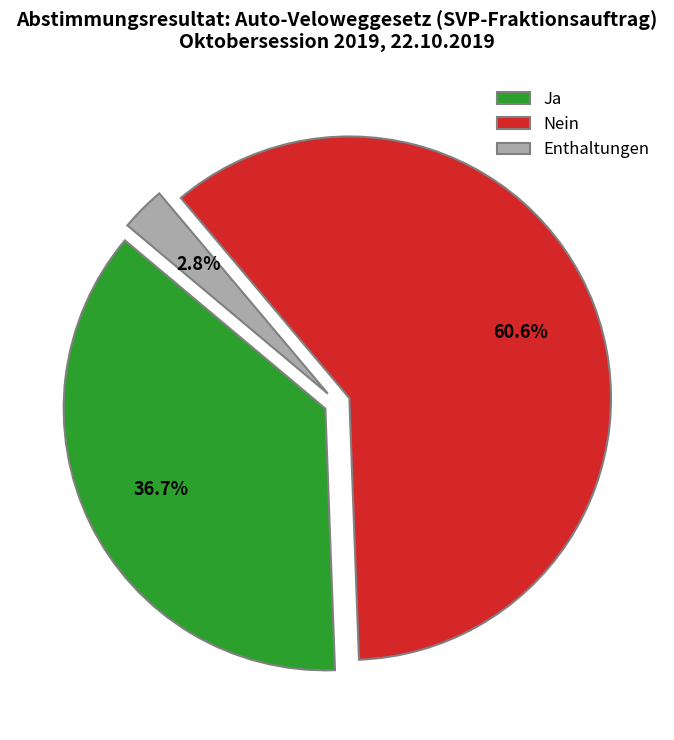

Which category accounts for the majority?

Nein